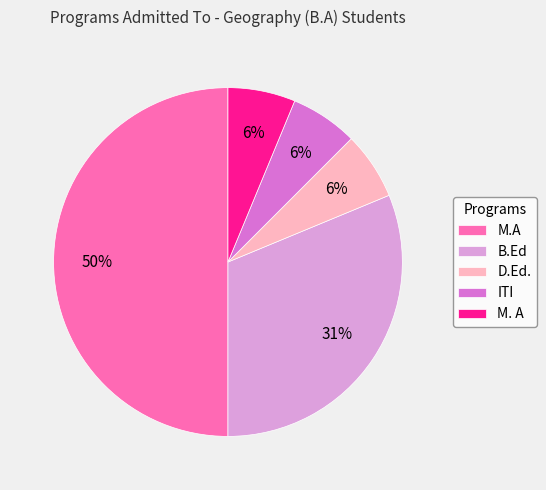

Is it true that B.Ed is 40% of the pie?

False